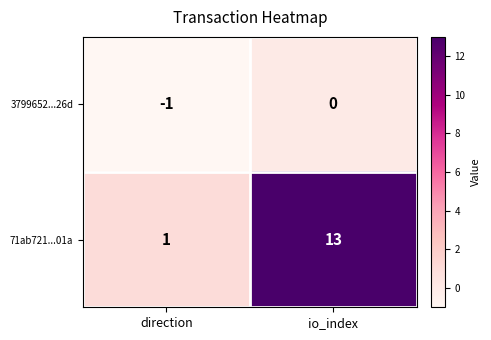

At which label does 71ab721...01a reach its minimum?

direction